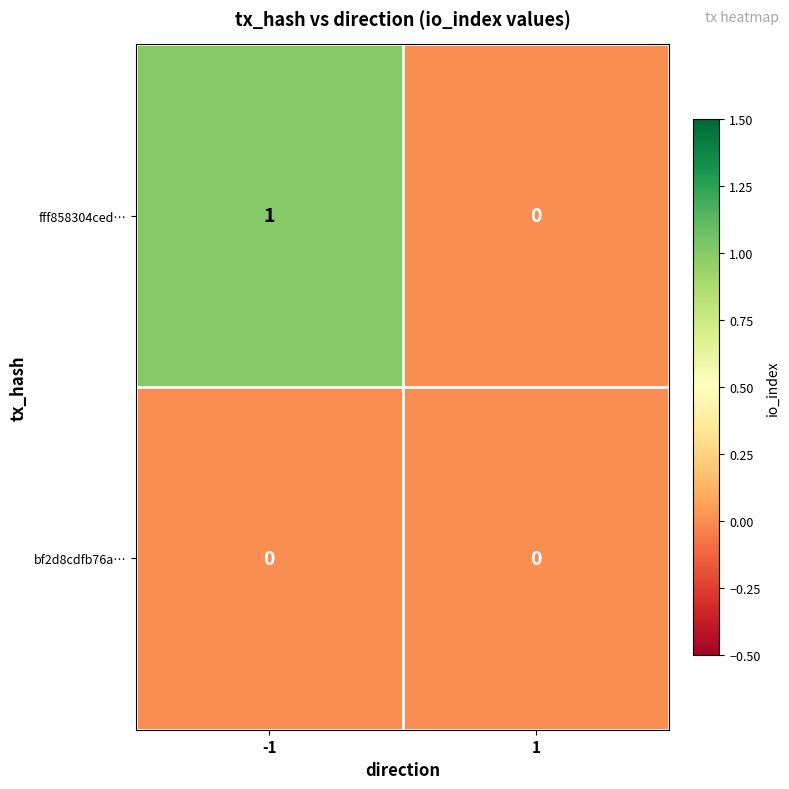

Which series has the largest range (max minus min)?

fff858304ced…